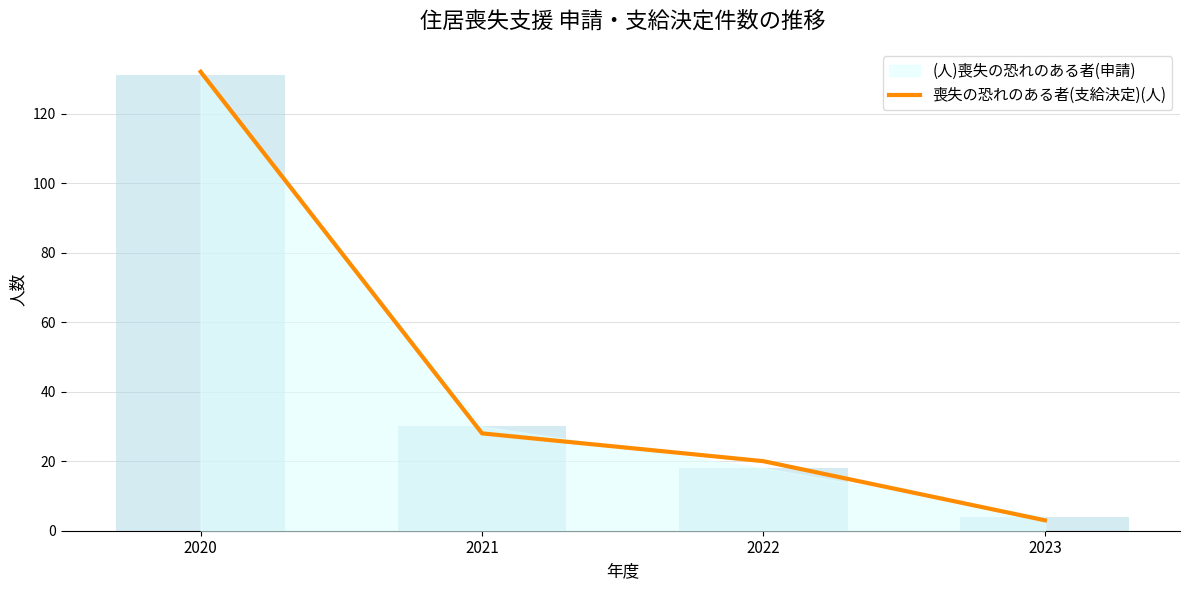

At which category does the chart reach its minimum across all series?

2023